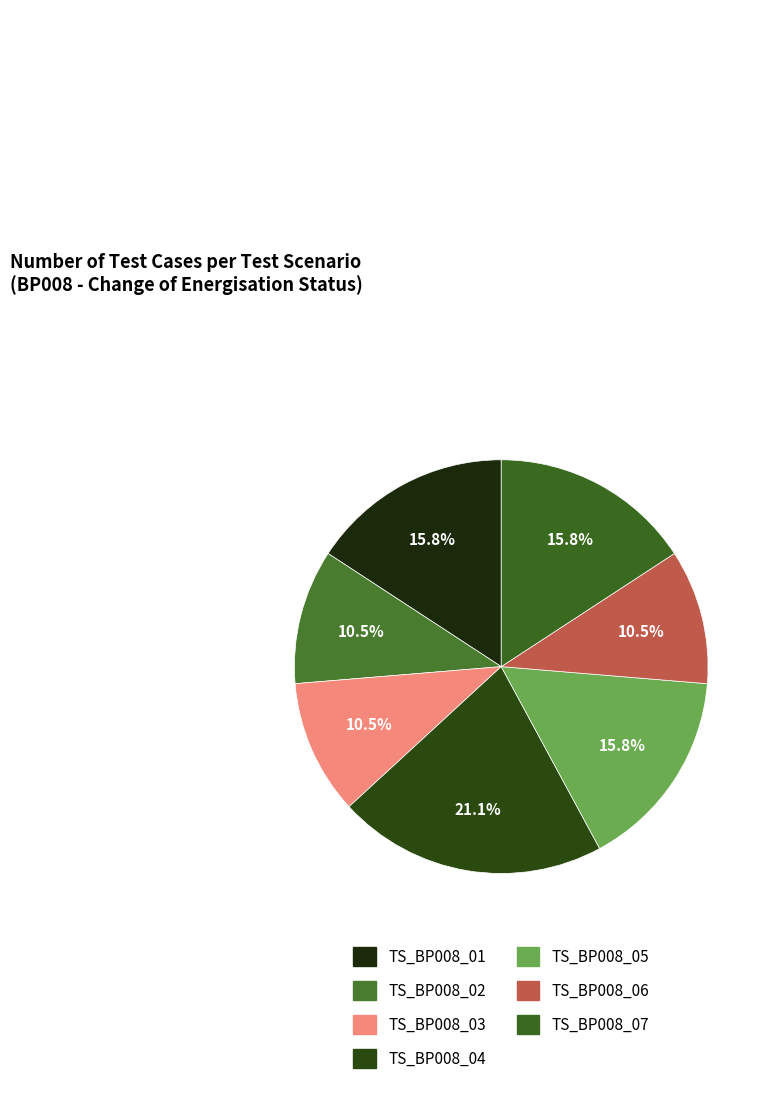

Which slice is the largest?

TS_BP008_04